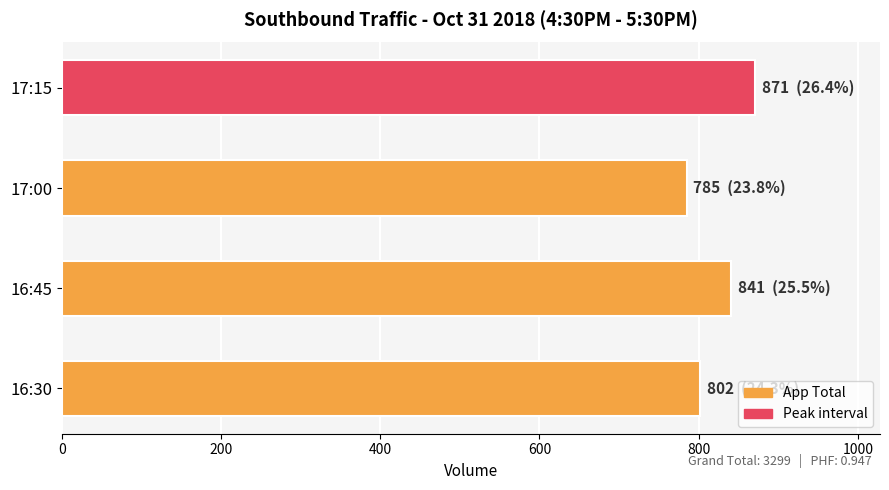

Reading bottom to top, extract all data points from this chart.

802	841	785	871